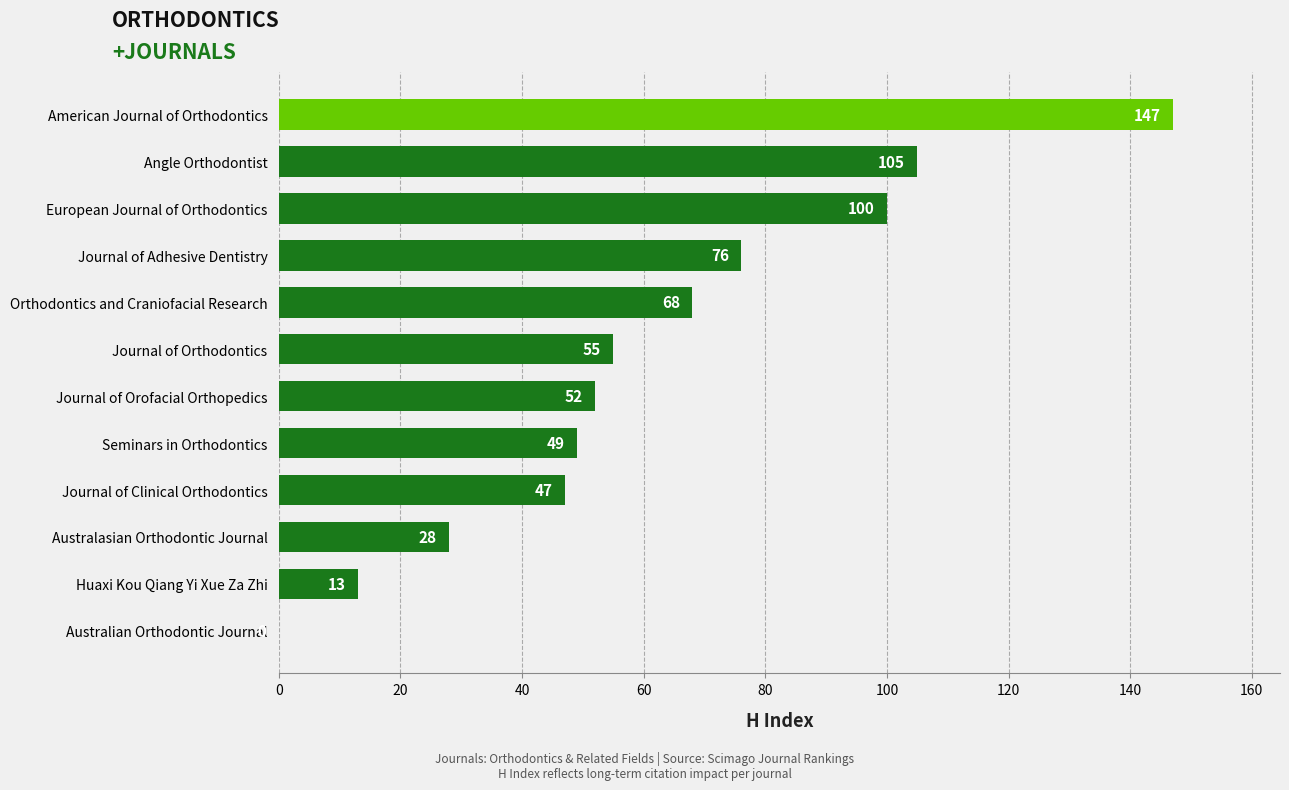

What is the change in value from Australian Orthodontic Journal to Journal of Orofacial Orthopedics?

+52